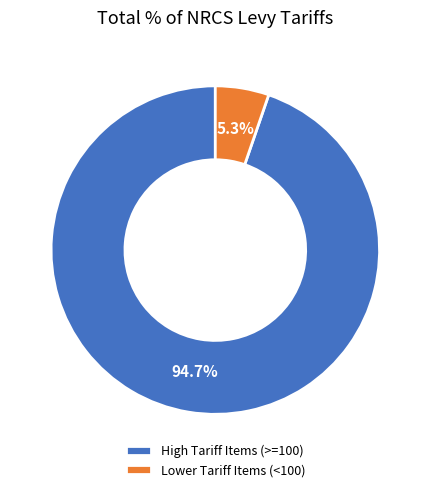

Between High Tariff Items (>=100) and Lower Tariff Items (<100), which is larger?

High Tariff Items (>=100)